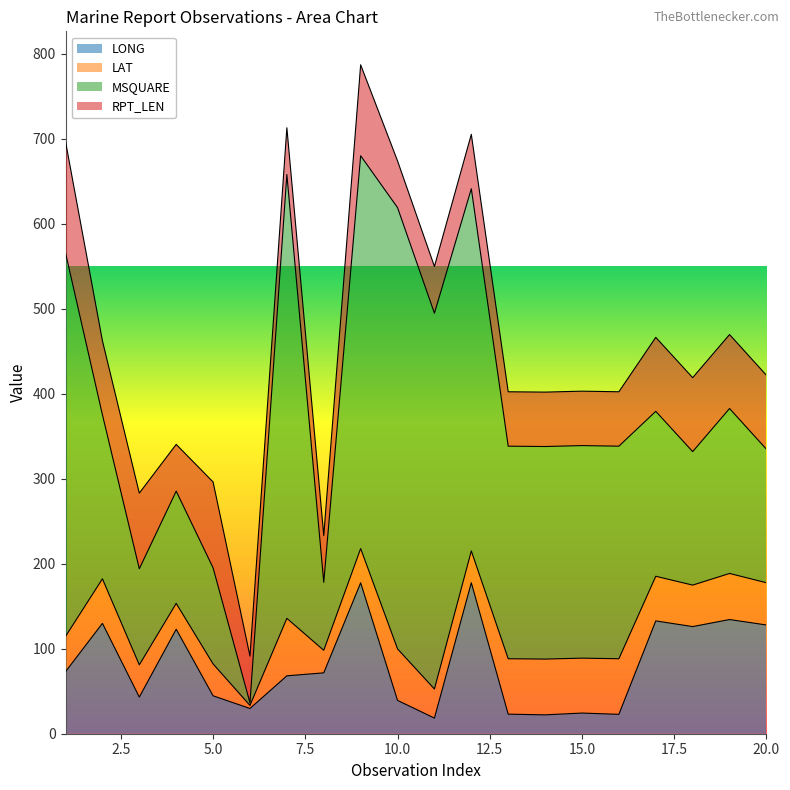

At which category is the sum across all series the highest?

9